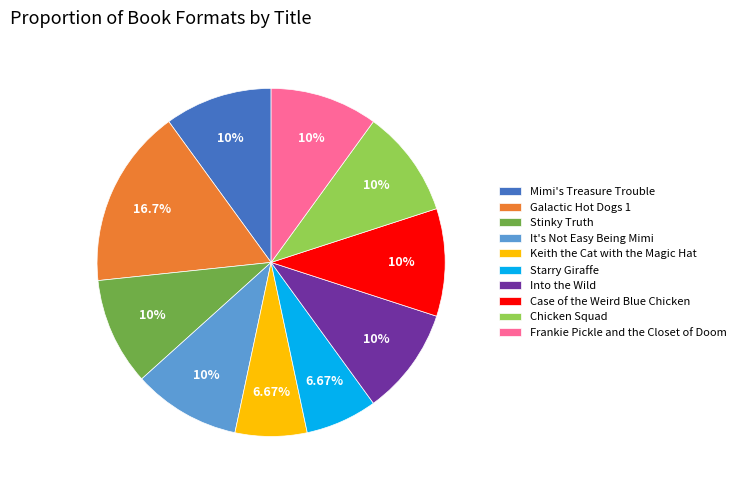

To the nearest percent, what portion does Into the Wild represent?

10%